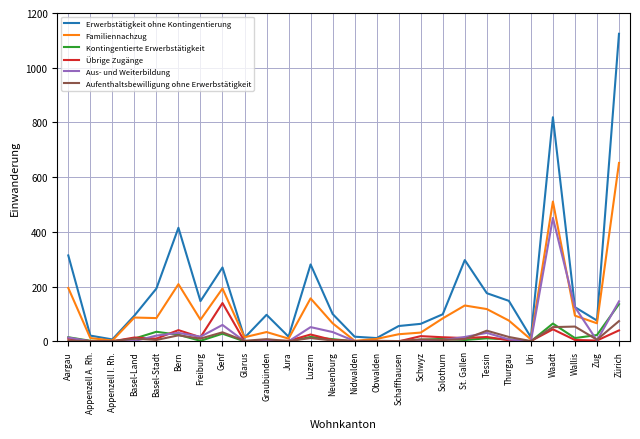

At which category is the sum across all series the highest?

Zürich